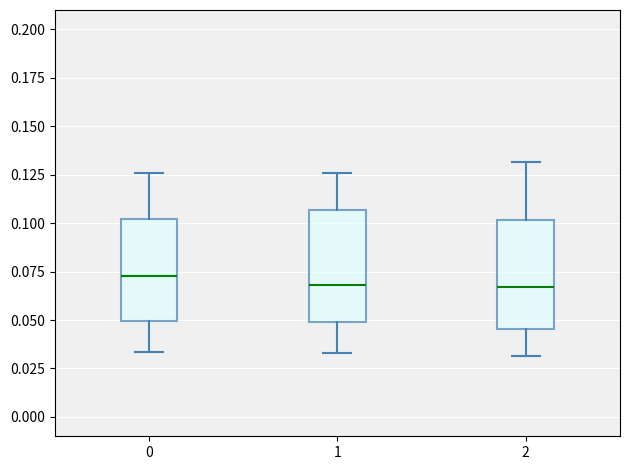

Where is the upper edge of the box at x = 0 on the y-axis? The values are not printed on the chart, so give them approximately, as read against the axis.

0.100